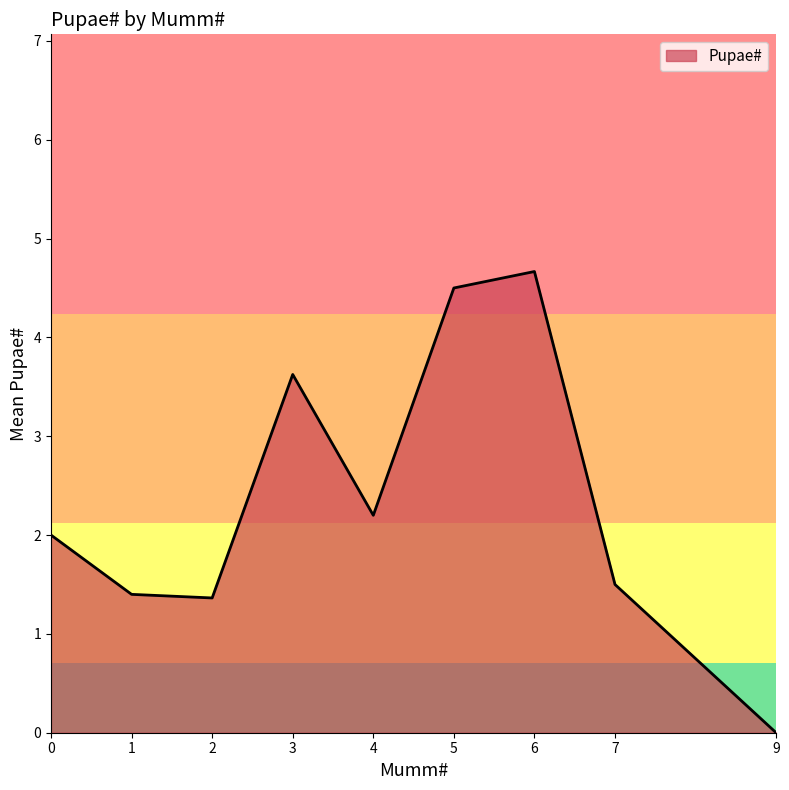

Reading left to right, list all the values displayed in this chart.

0=2.0	1=1.4	2=1.4	3=3.6	4=2.2	5=4.5	6=4.7	7=1.5	9=0.0